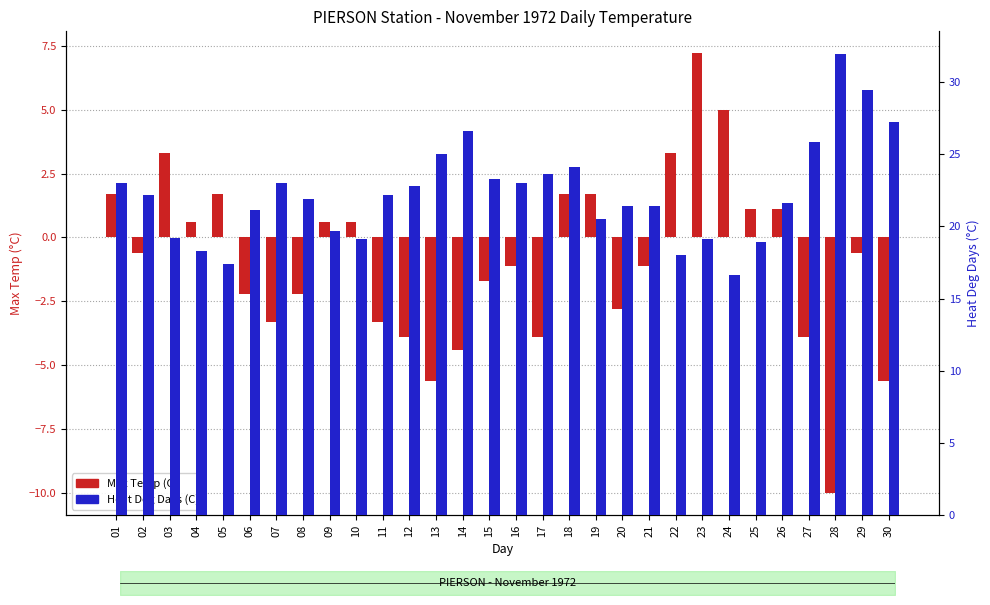

Reading left to right, extract all data points from this chart.

Max Temp (C): 01=1.7	02=-0.6	03=3.3	04=0.6	05=1.7	06=-2.2	07=-3.3	08=-2.2	09=0.6	10=0.6	11=-3.3	12=-3.9	13=-5.6	14=-4.4	15=-1.7	16=-1.1	17=-3.9	18=1.7	19=1.7	20=-2.8	21=-1.1	22=3.3	23=7.2	24=5.0	25=1.1	26=1.1	27=-3.9	28=-10.0	29=-0.6	30=-5.6
Heat Deg Days (C): 01=23.0	02=22.2	03=19.2	04=18.3	05=17.4	06=21.1	07=23.0	08=21.9	09=19.7	10=19.1	11=22.2	12=22.8	13=25.0	14=26.6	15=23.3	16=23.0	17=23.6	18=24.1	19=20.5	20=21.4	21=21.4	22=18.0	23=19.1	24=16.6	25=18.9	26=21.6	27=25.8	28=31.9	29=29.4	30=27.2